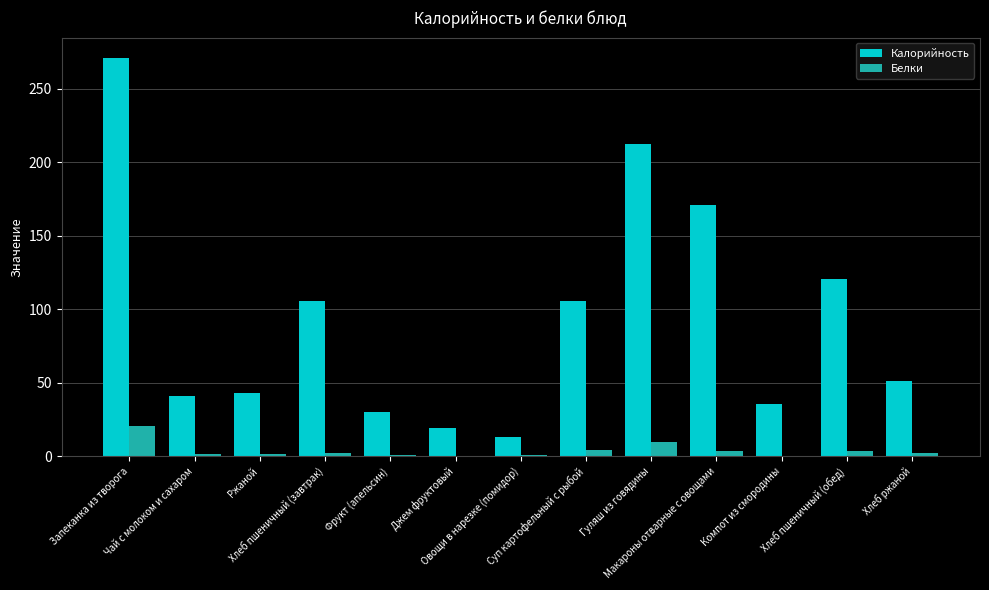

What is the sum of all Белки values?

52.1